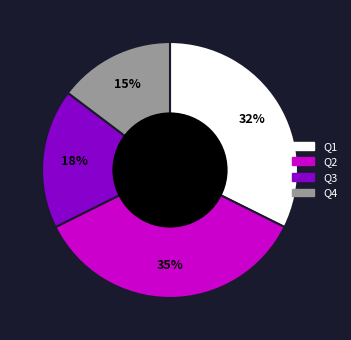

To the nearest percent, what portion does Q4 represent?

15%